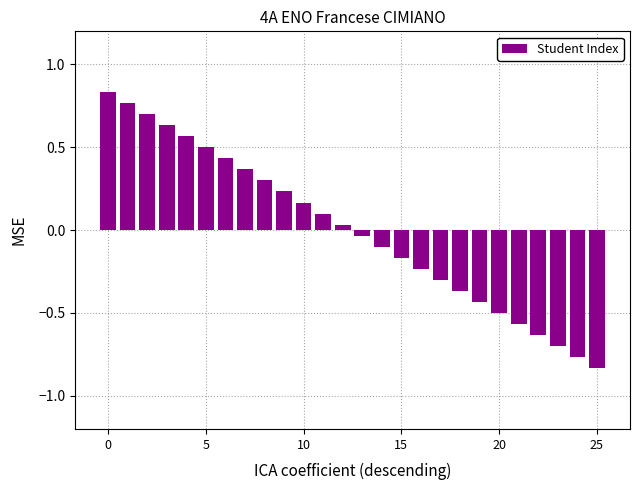

What is the difference between the second highest and minimum values?

1.6